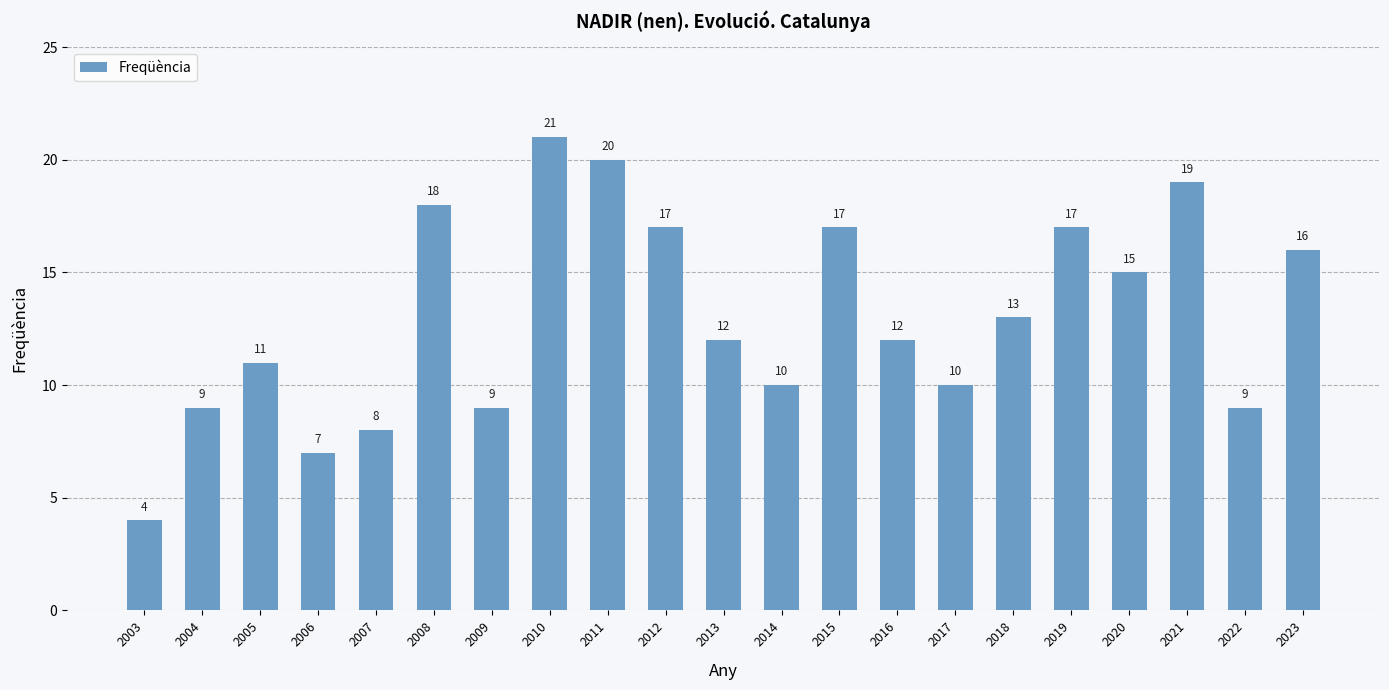

Between 2008 and 2009, which is larger?

2008